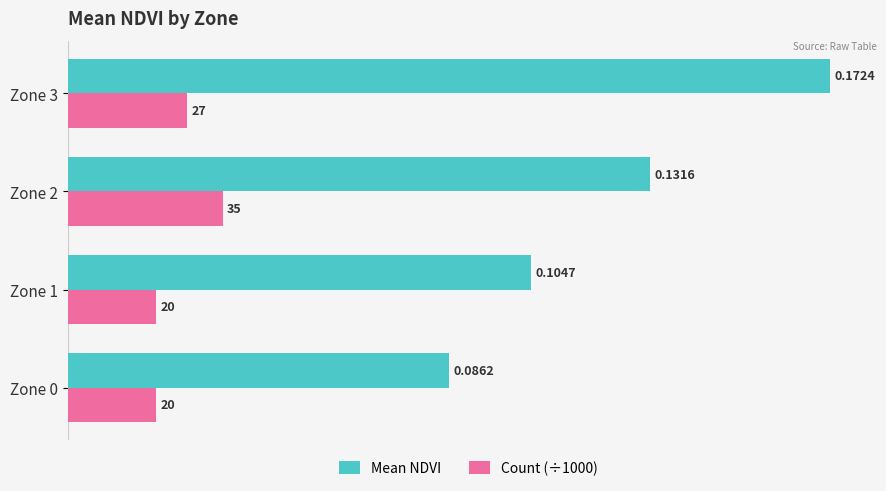

What are all the series names shown in the legend?

Mean NDVI, Count (÷1000)